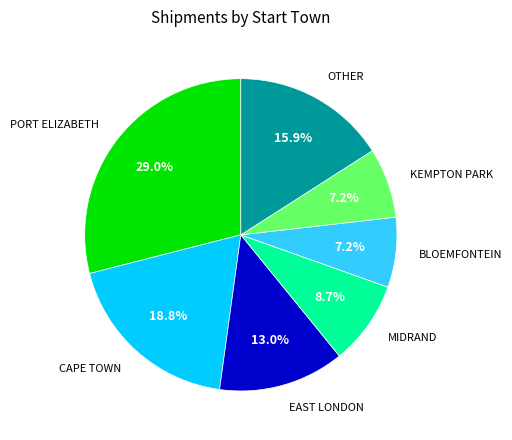

Is there any slice that represents more than half of the pie?

No